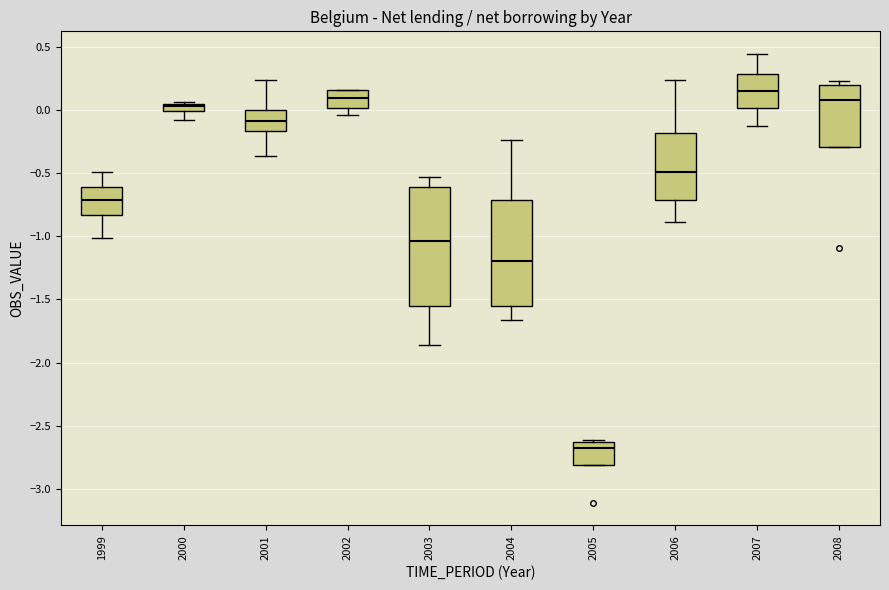

Where is the lower edge of the box at x = 2006 on the y-axis? The values are not printed on the chart, so give them approximately, as read against the axis.

-0.70